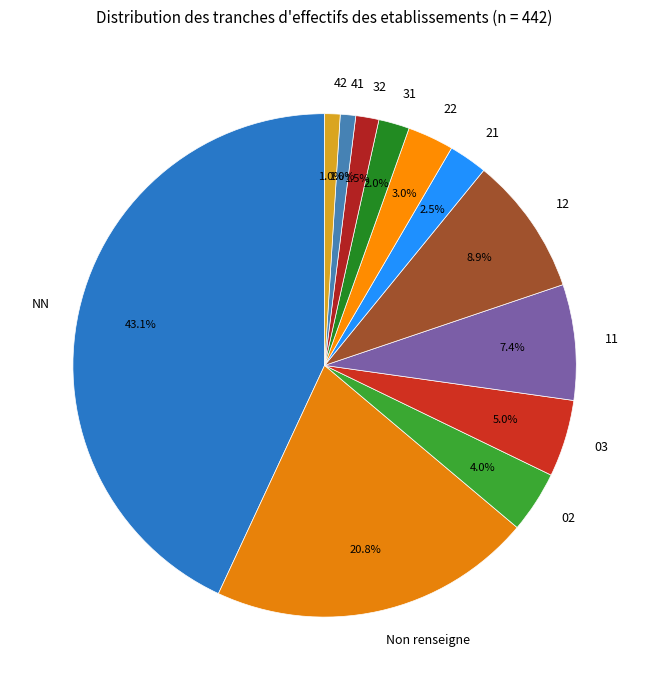

Does 03 account for over 50% of the chart?

No